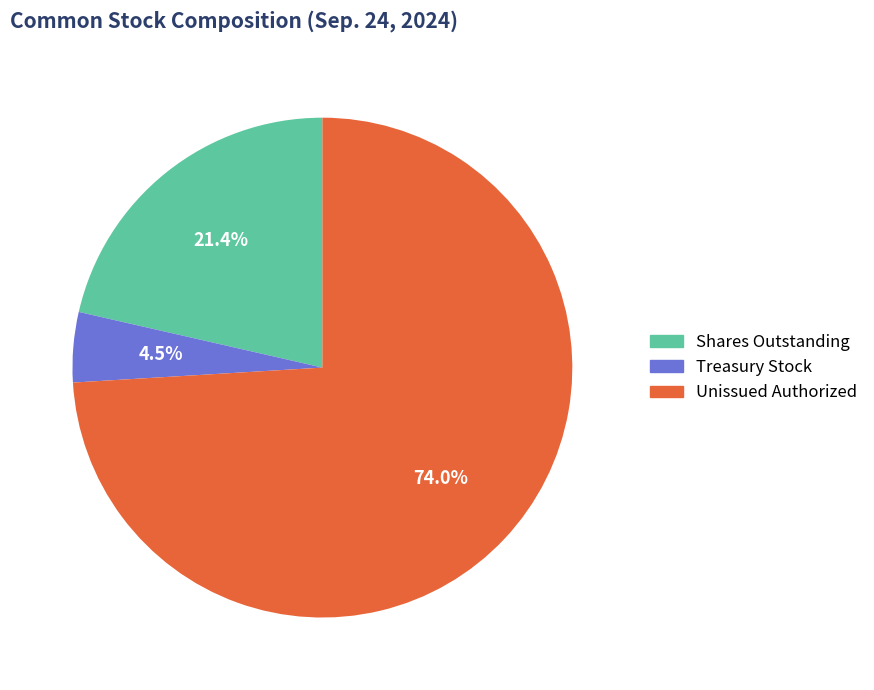

Is there a majority slice in this chart?

Yes